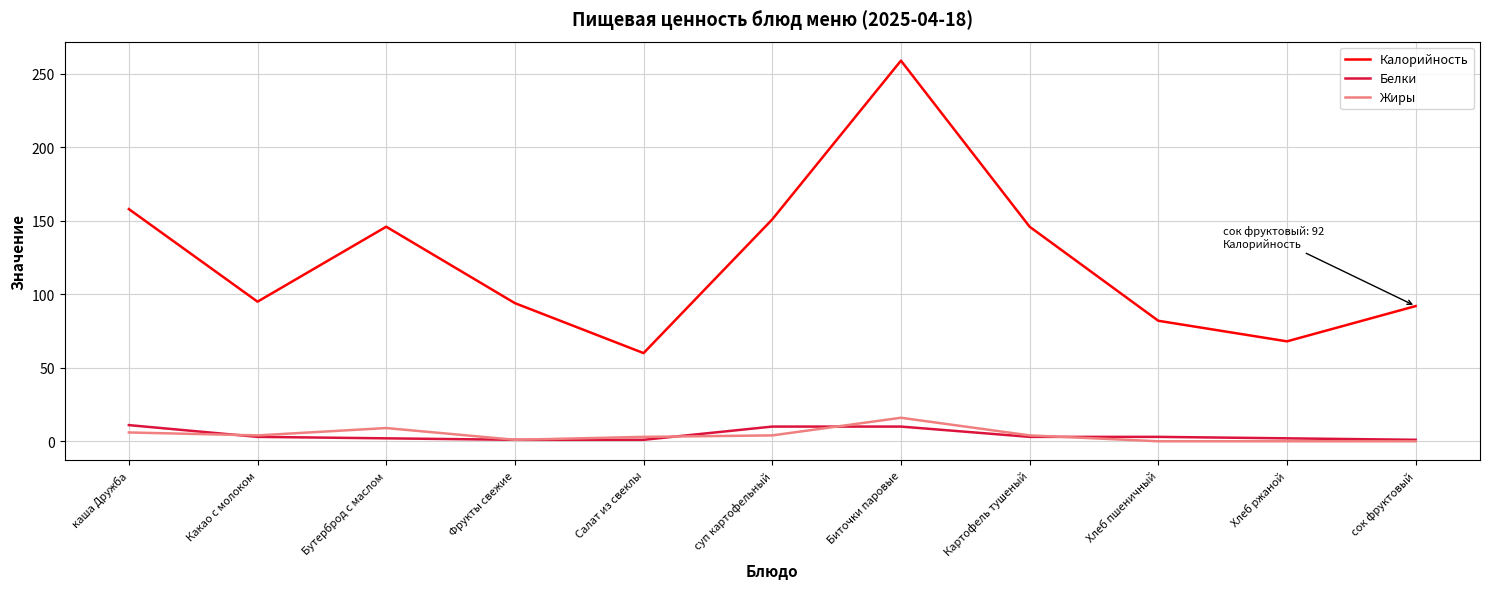

Rank the series by their maximum value, from lowest to highest.

Белки, Жиры, Калорийность